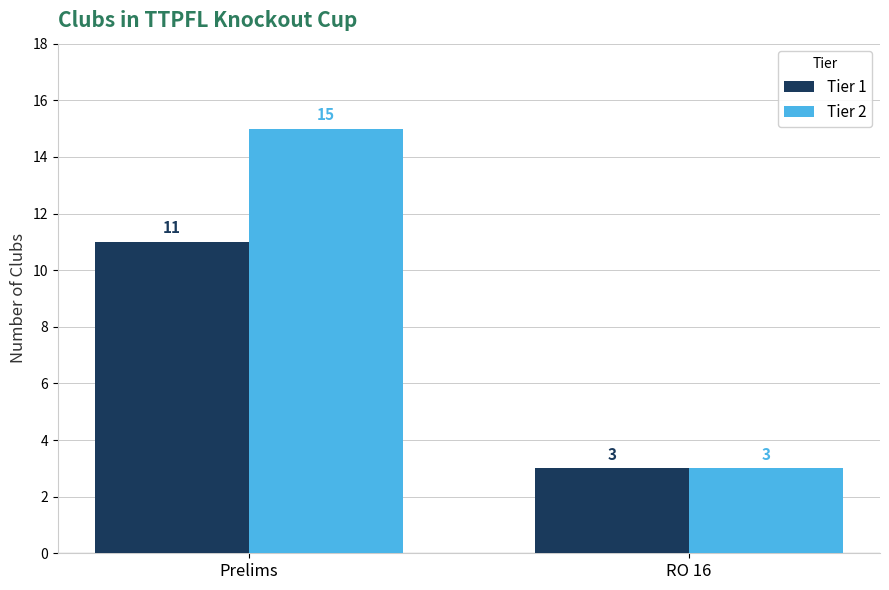

What is the label of the 1st bar from the right?

RO 16